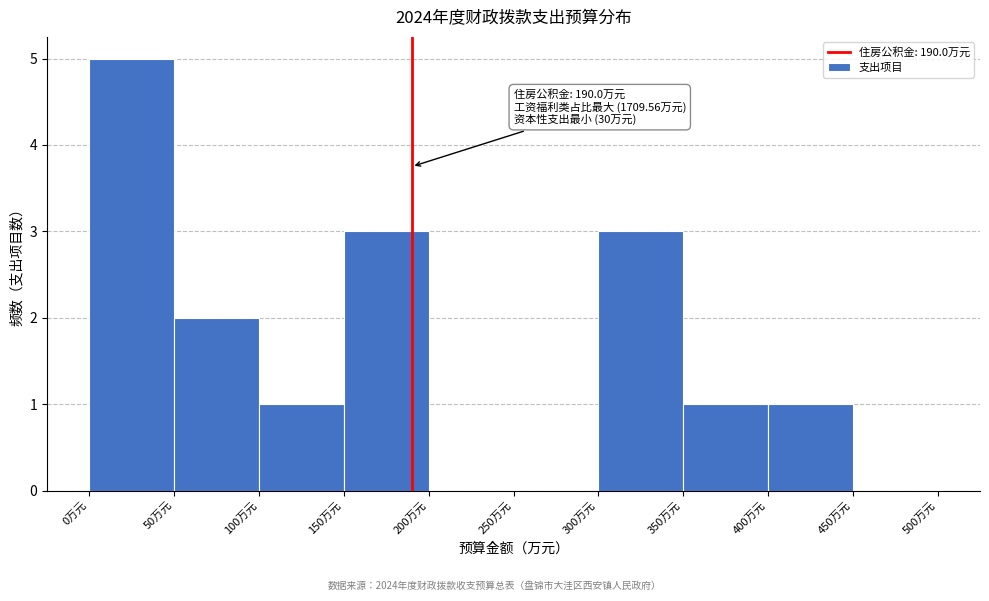

Which range on the x-axis has the tallest bar?

0 to 50